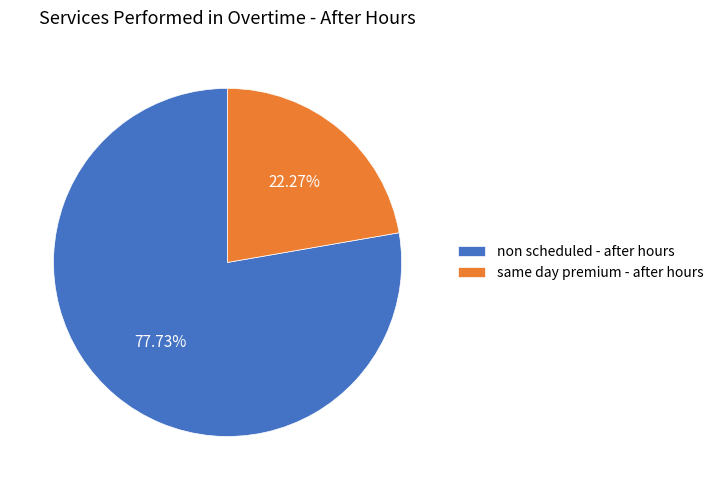

What percentage is the non scheduled - after hours slice, to the nearest percent?

78%